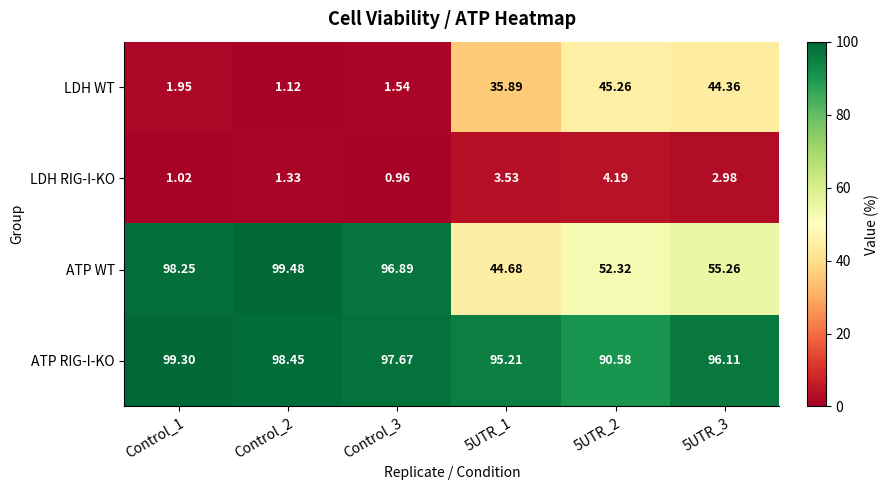

Which category has the lowest value across all series?

Control_3